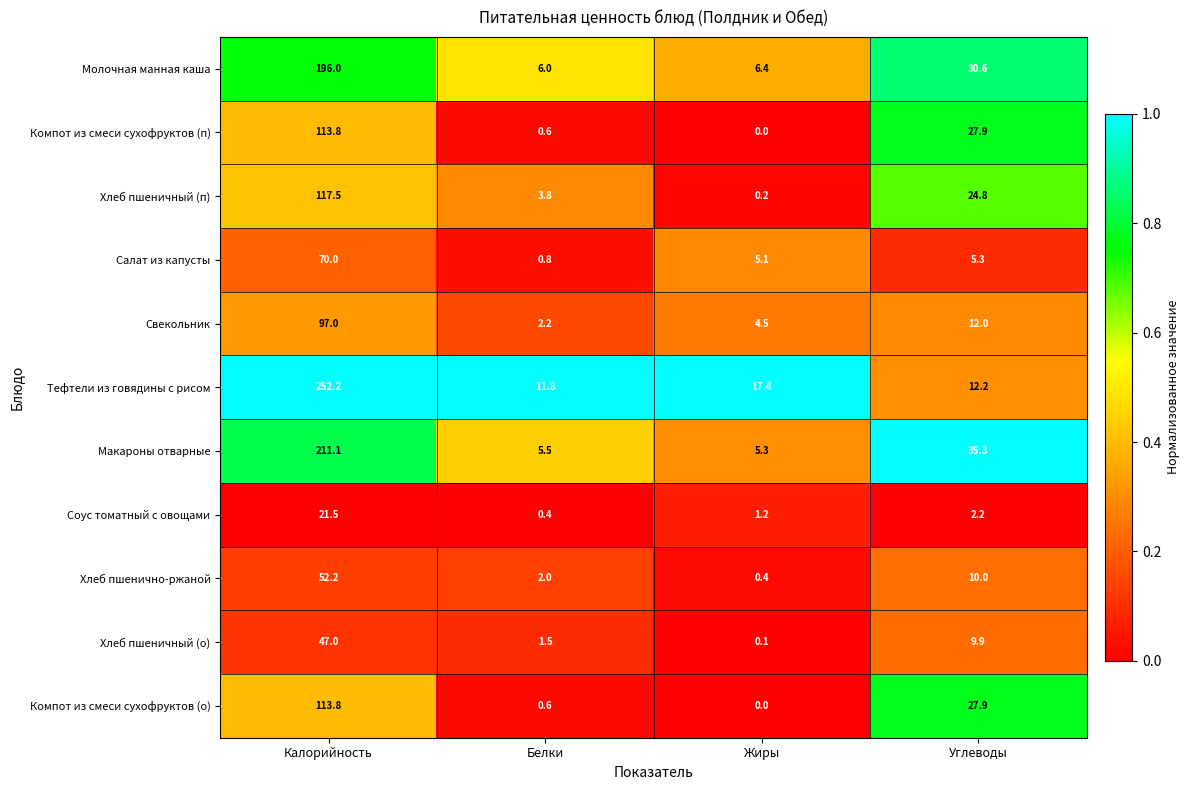

How many distinct data groups are displayed?

11